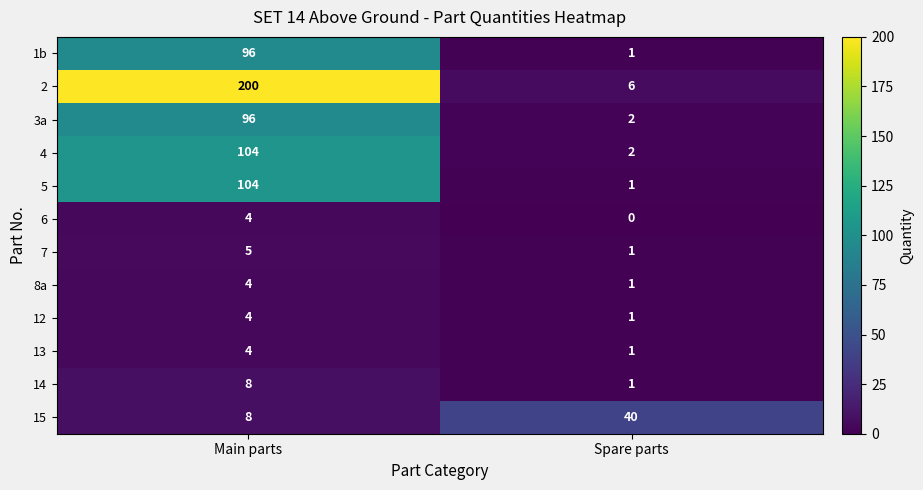

True or false: 3a has a value of 60 at Main parts.

False